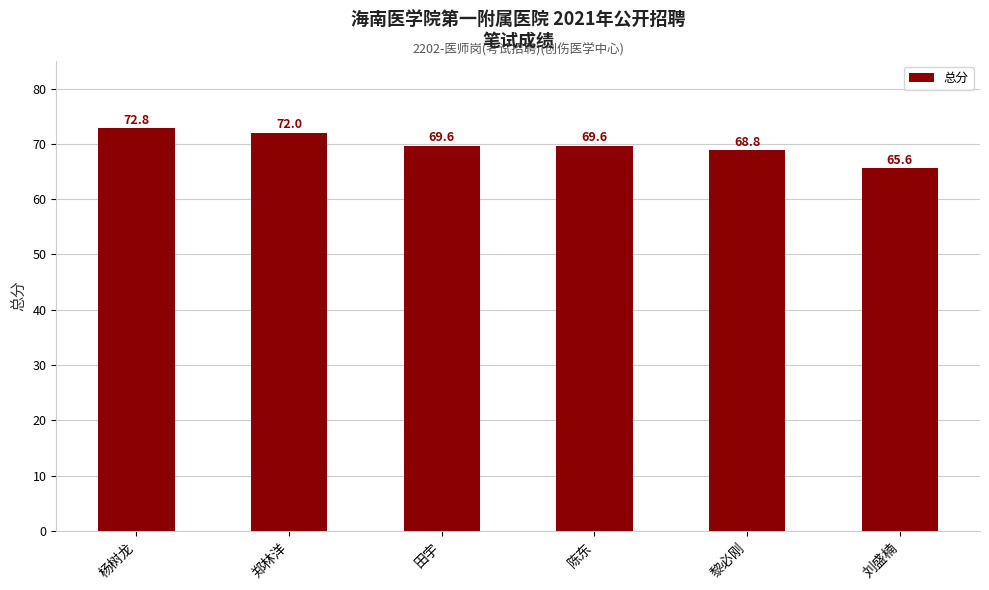

What is the sum of the values at 黎必刚 and 杨树龙?

141.6